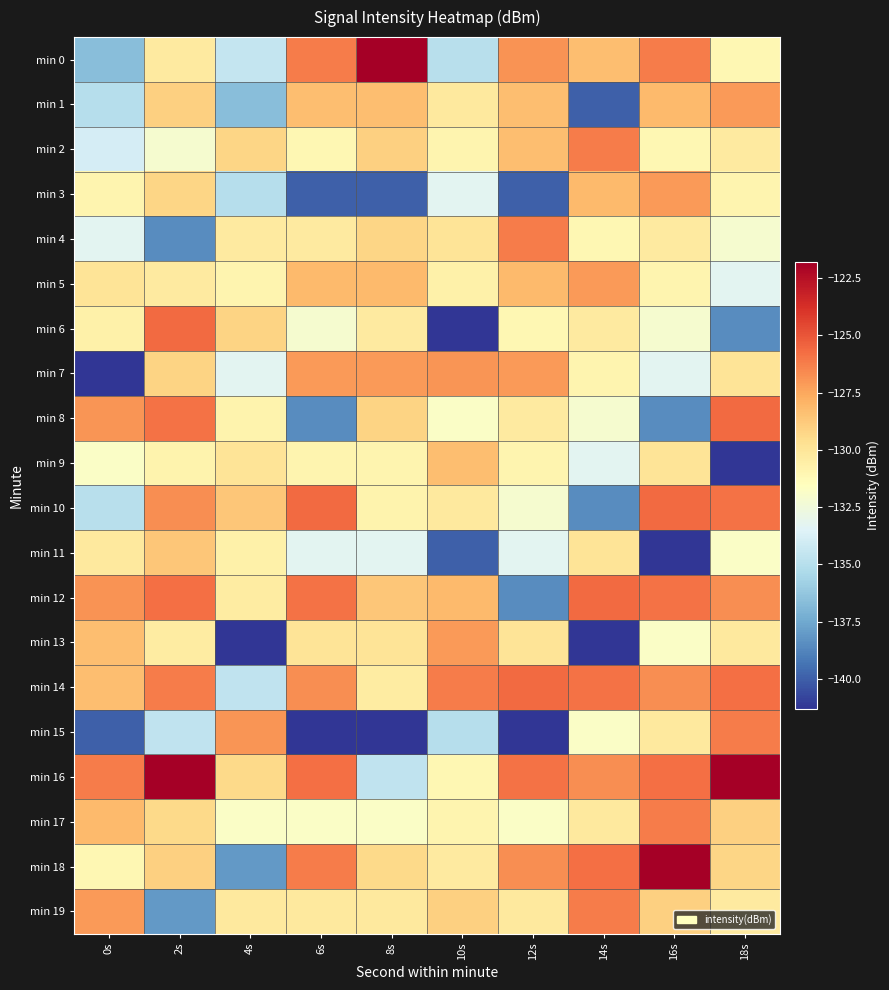

What is the total value across all series at 8s?

-2614.3